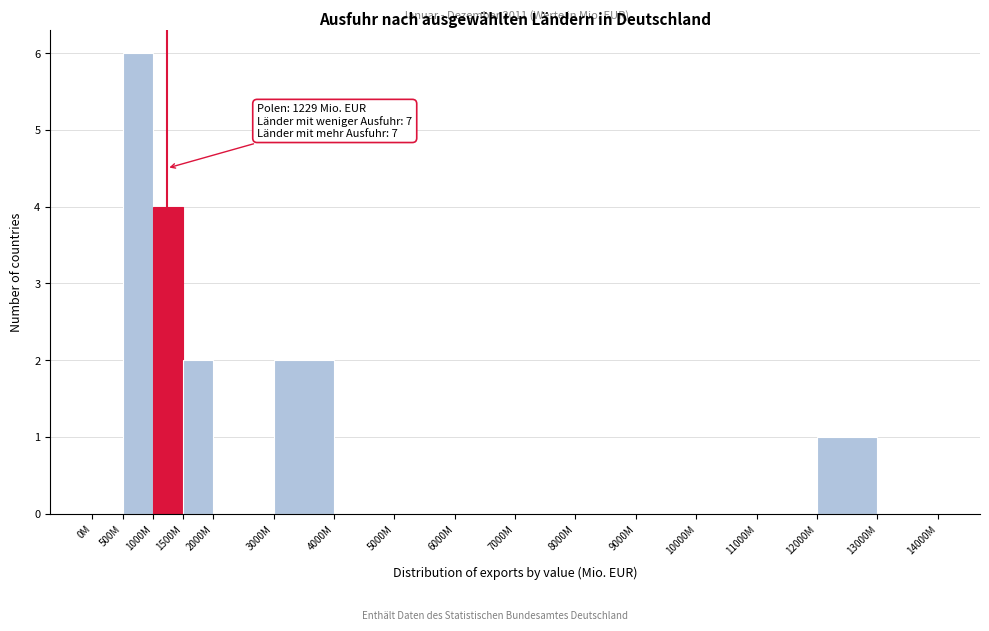

Reading right to left, what are all the values shown in this chart?

13000M=0	12000M=1	11000M=0	10000M=0	9000M=0	8000M=0	7000M=0	6000M=0	5000M=0	4000M=0	3000M=2	2000M=0	1500M=2	1000M=4	500M=6	0M=0